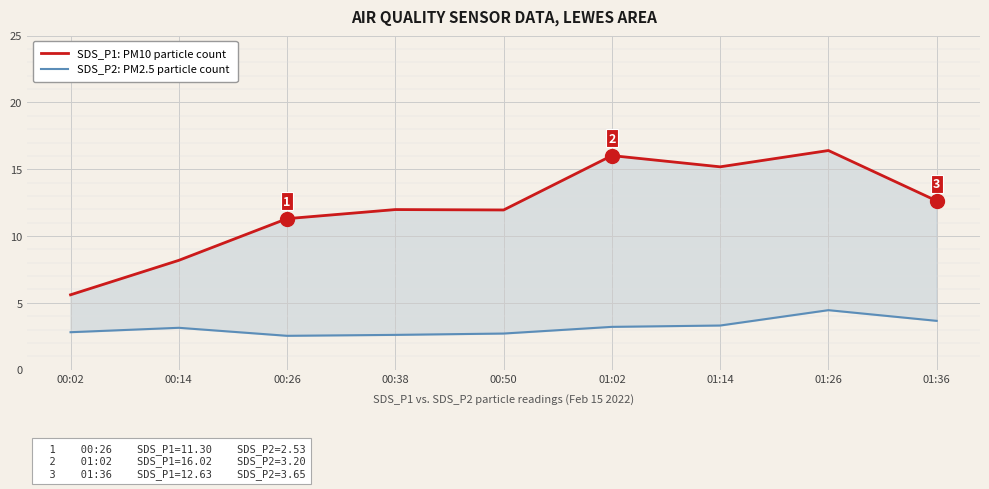

Is it true that SDS_P1: PM10 particle count equals 5.6 at 00:26?

False